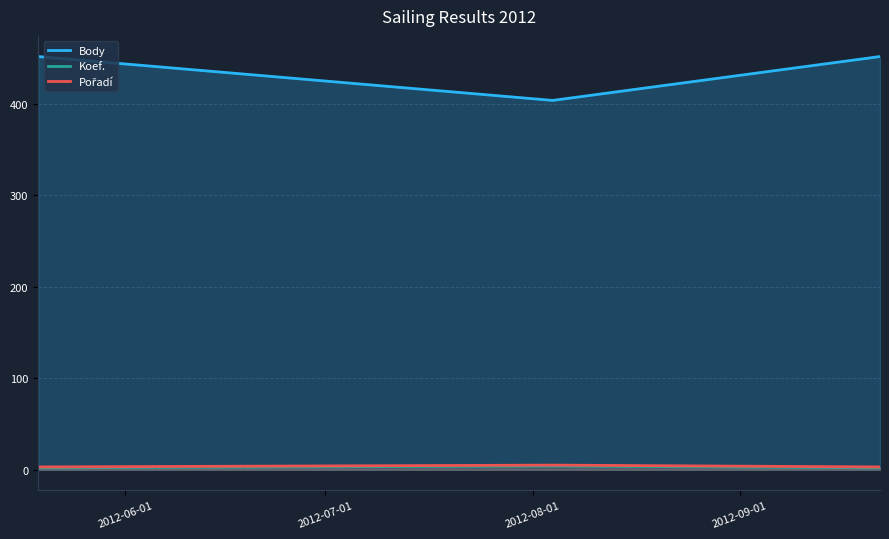

Which series has the largest total across all categories?

Body